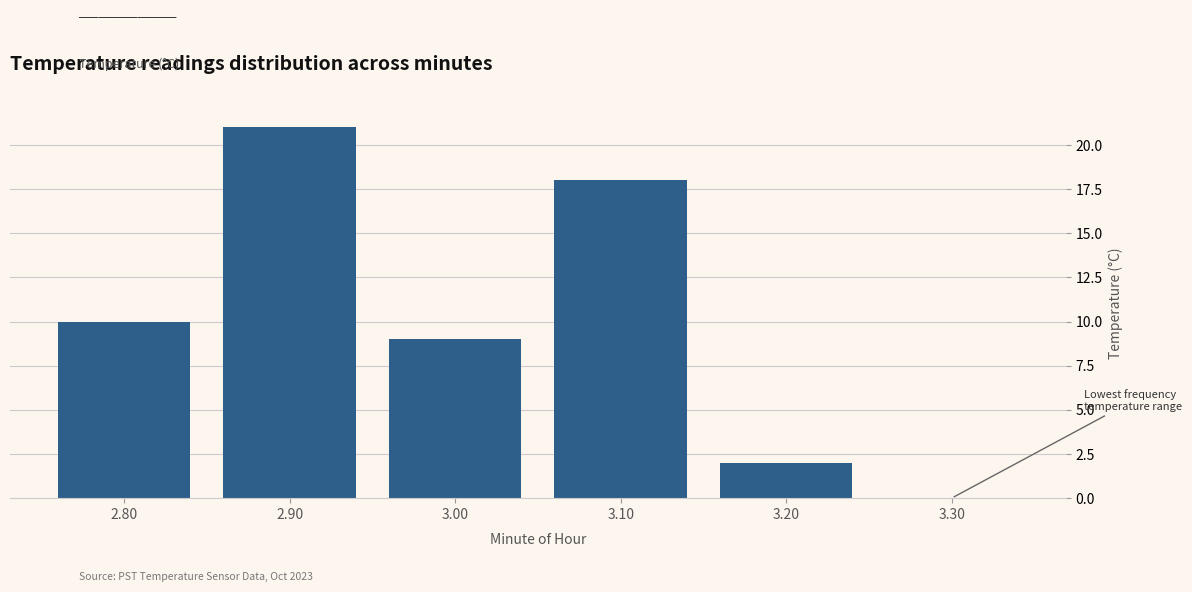

What is the height of the bar covering 2.75 to 2.85 on the x-axis? The values are not printed on the chart, so give them approximately, as read against the axis.

10